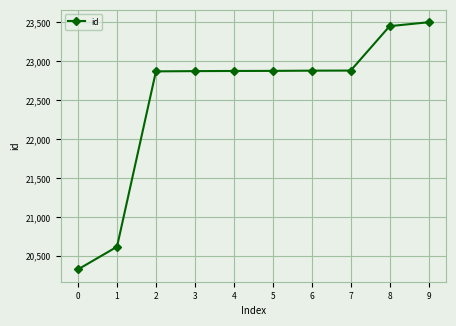

Is this an area chart (filled region under the line)?

No